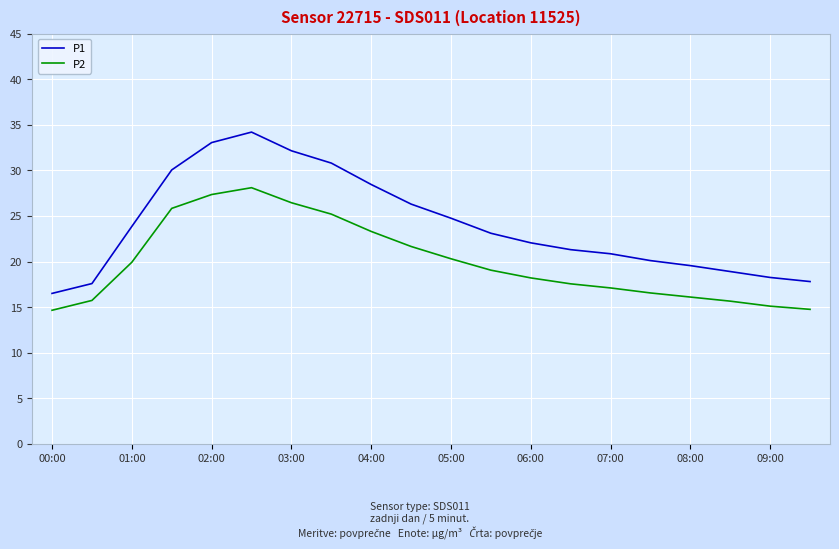

List the series in order of their overall mean, lowest first.

P2, P1